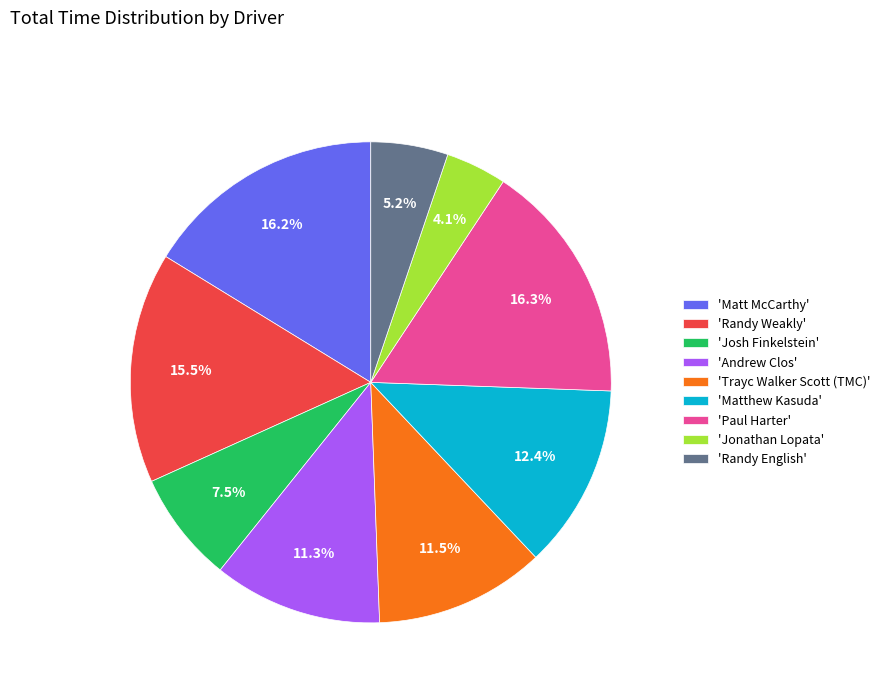

Is there a majority slice in this chart?

No